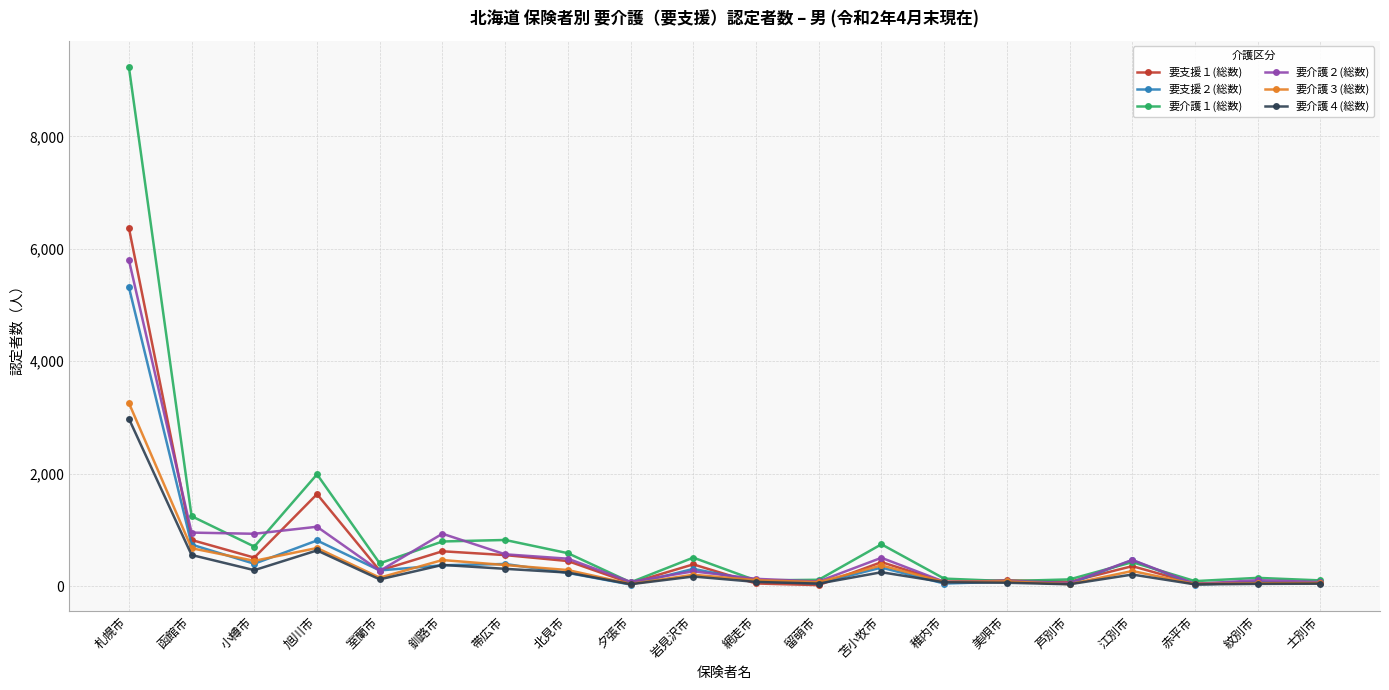

What is the average value of the 要介護２(総数) series?

649